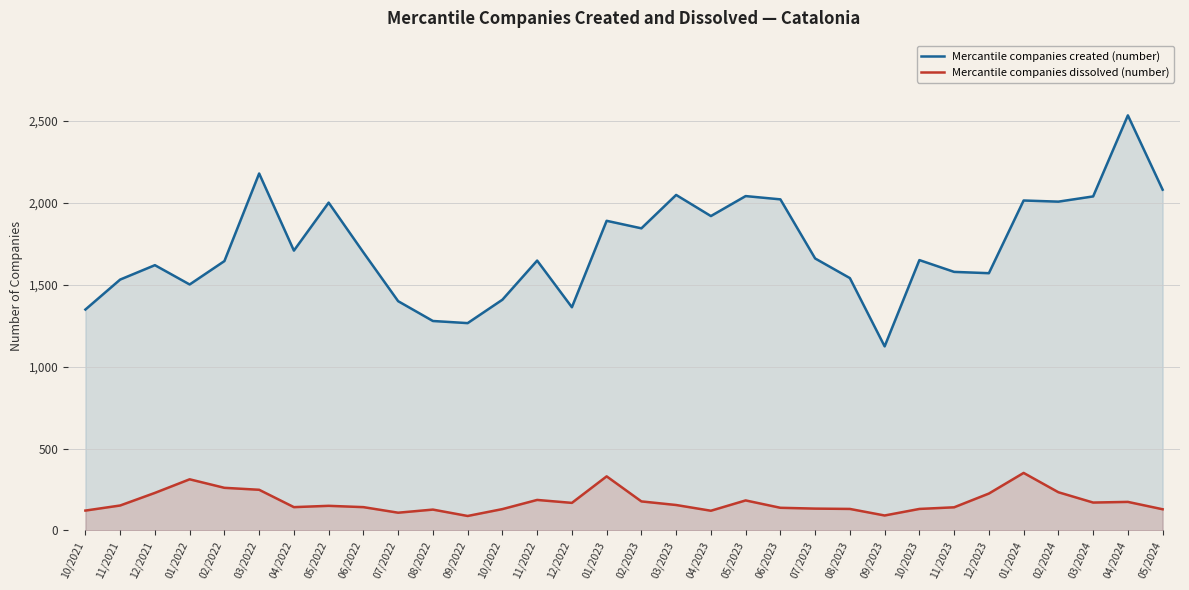

Which series has the widest spread of values?

Mercantile companies created (number)